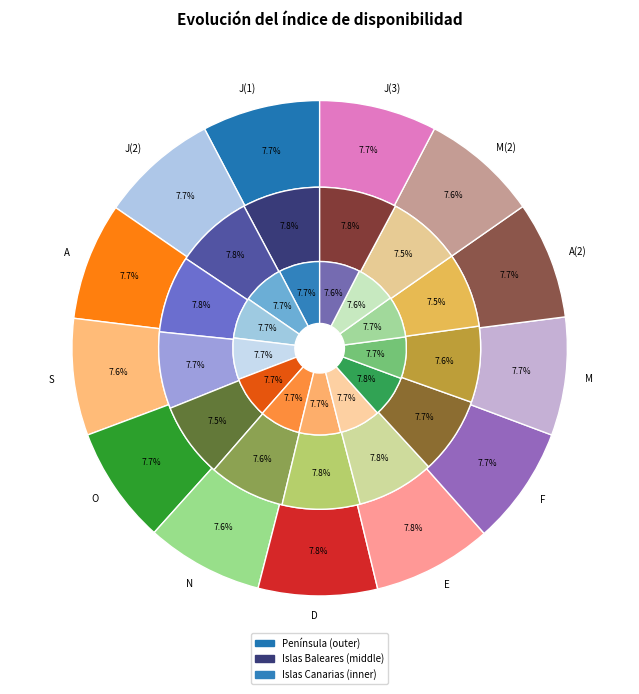

What is the smallest slice in the pie chart?

A(2)